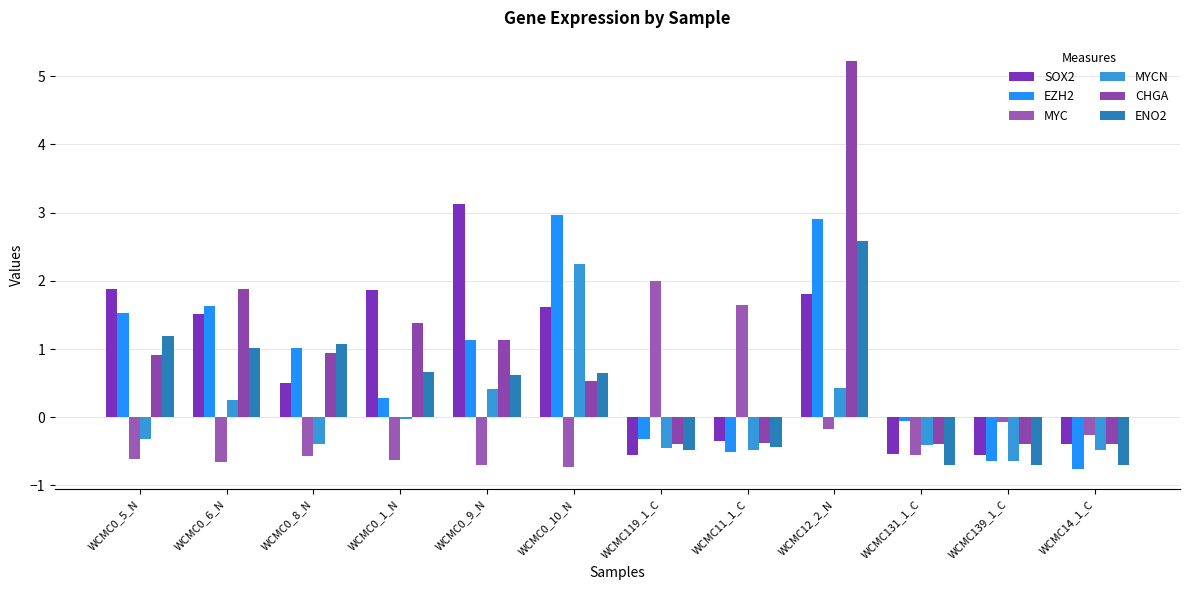

Which series has the largest range (max minus min)?

CHGA